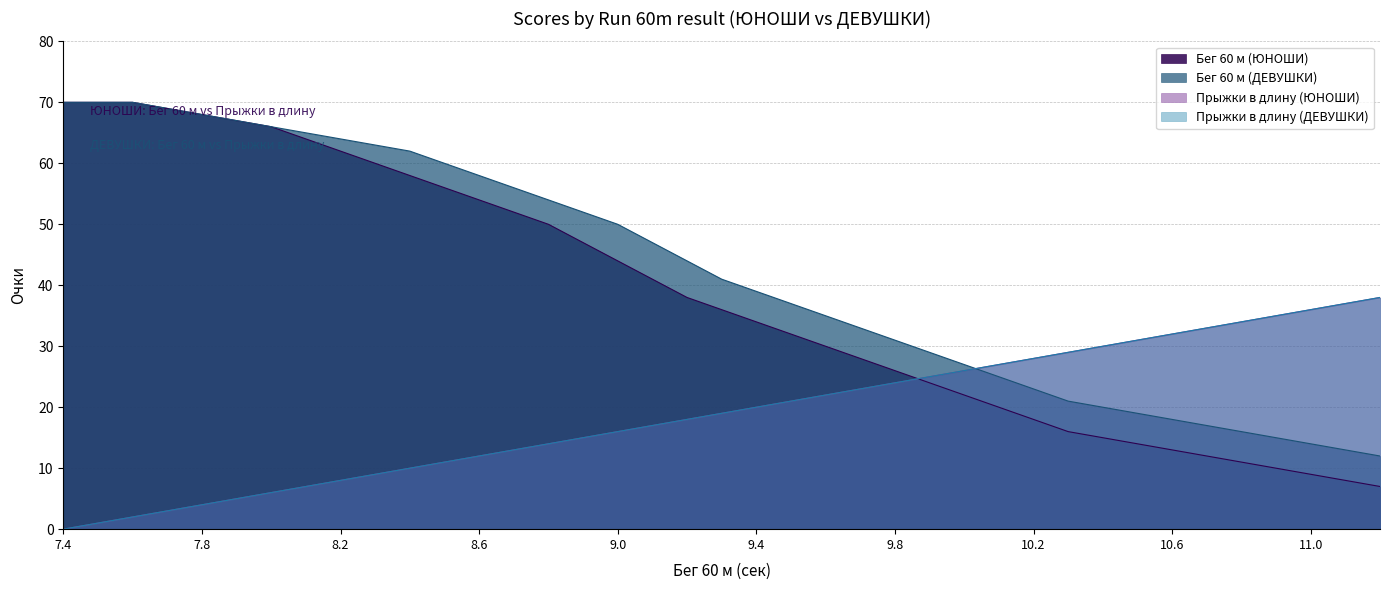

Which series has the widest spread of values?

Бег 60 м (ЮНОШИ)